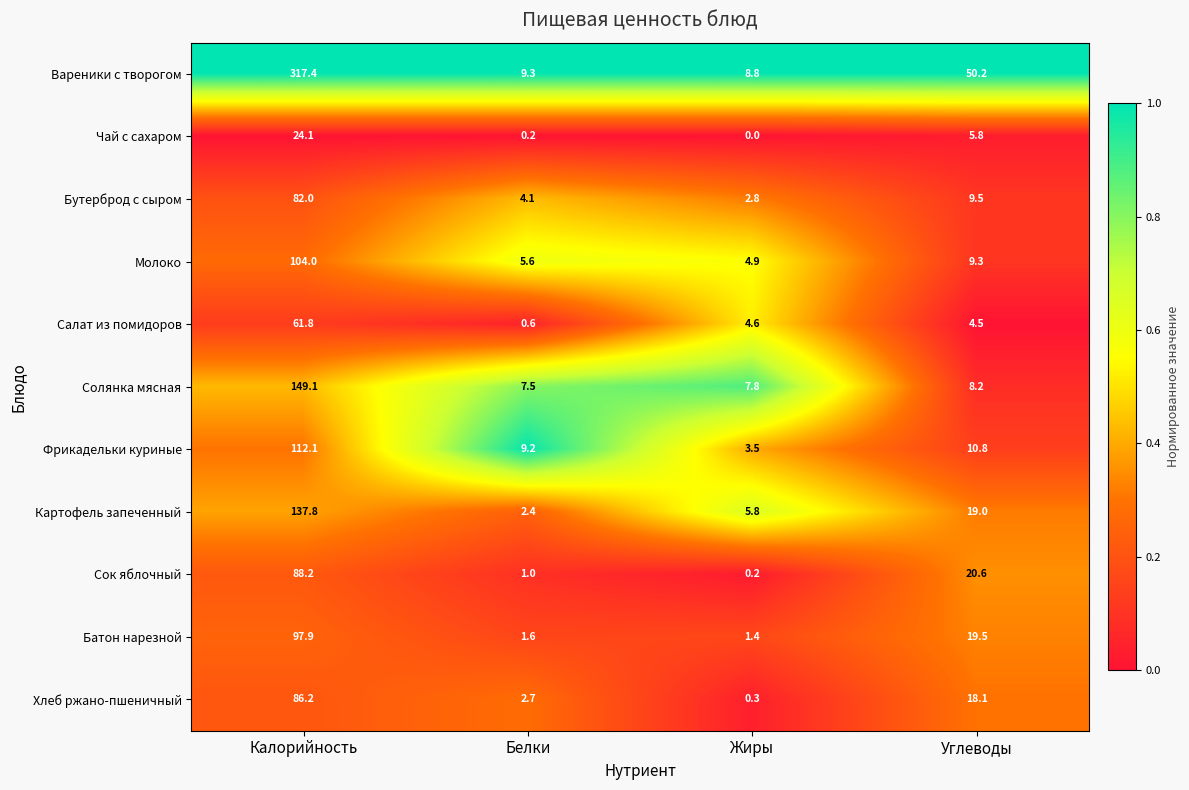

List the series in order of their peak value, highest first.

Вареники с творогом, Солянка мясная, Картофель запеченный, Фрикадельки куриные, Молоко, Батон нарезной, Сок яблочный, Хлеб ржано-пшеничный, Бутерброд с сыром, Салат из помидоров, Чай с сахаром